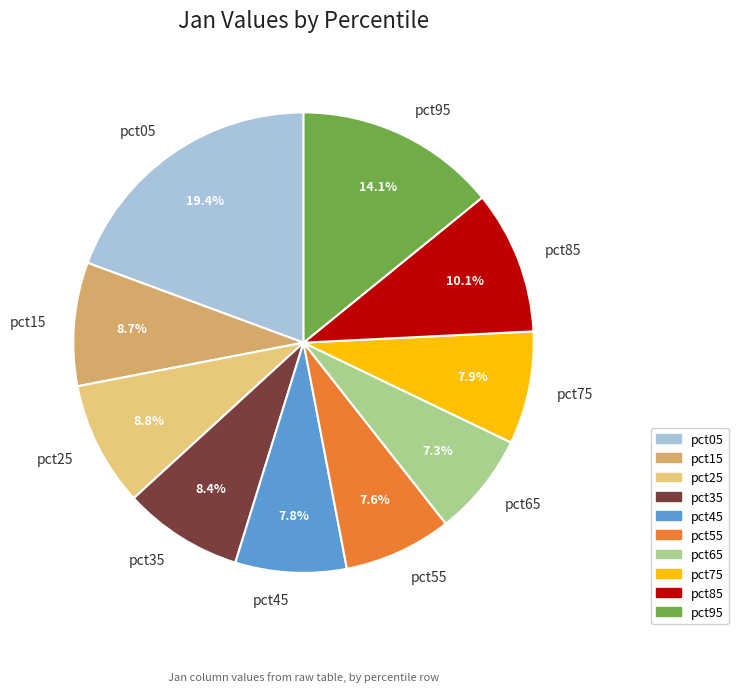

How many slices are in this pie chart?

10